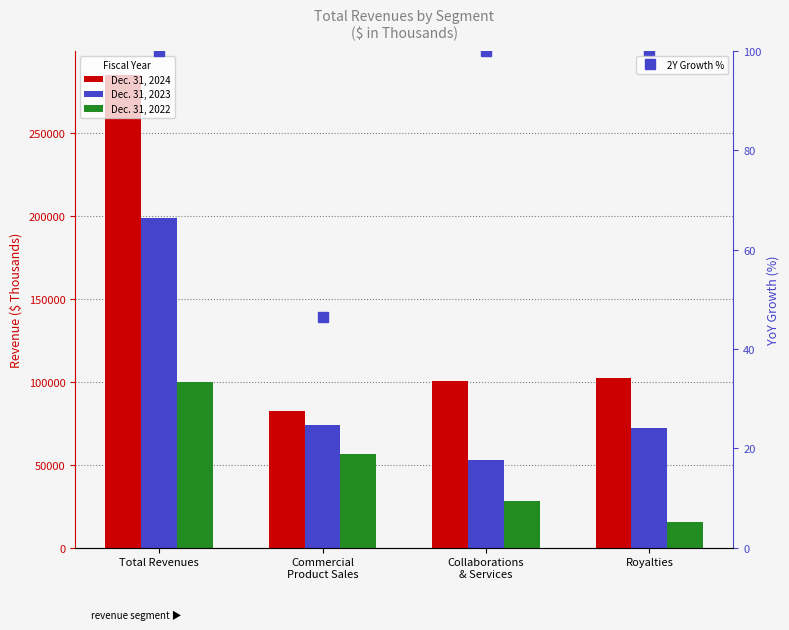

What is the label of the 1st bar from the left?

Total Revenues